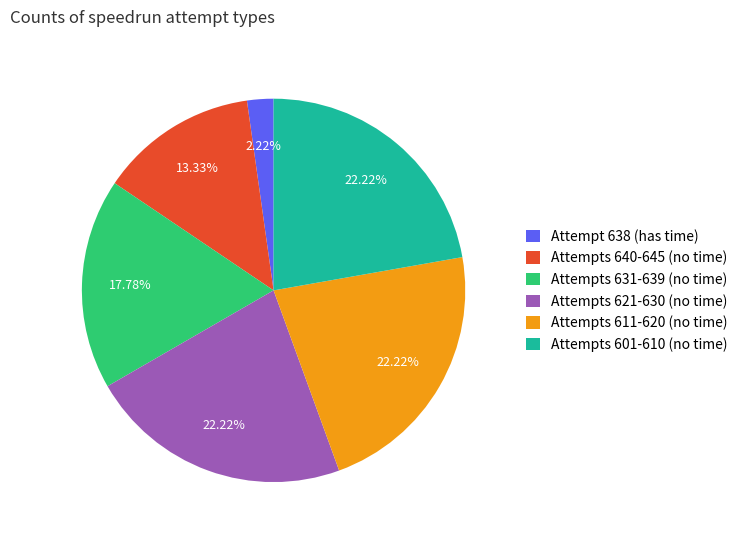

Is there any slice that represents more than half of the pie?

No